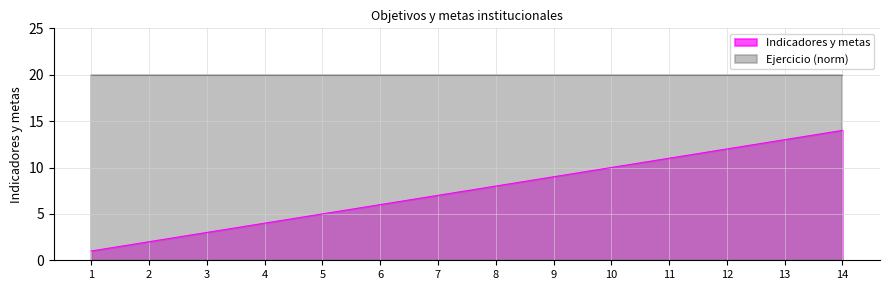

True or false: the data has more than 0 interior local peaks.

False